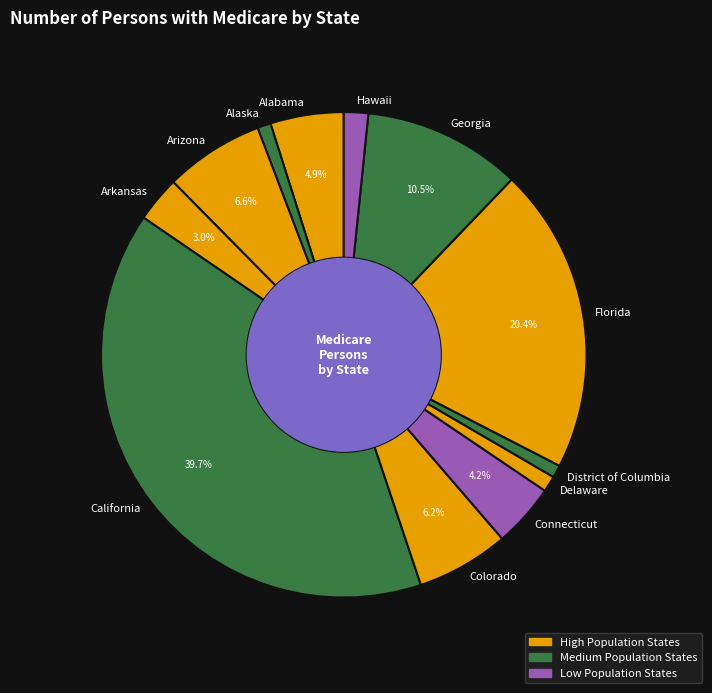

Is there a majority slice in this chart?

No